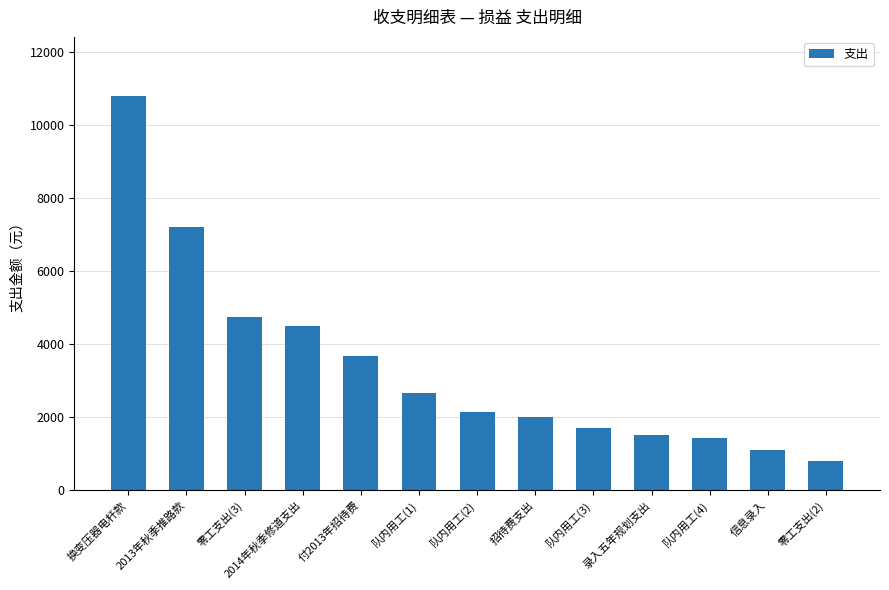

Reading left to right, what are all the values shown in this chart?

换变压器电杆款=10800	2013年秋季推路款=7200	零工支出(3)=4750	2014年秋季修道支出=4500	付2013年招待费=3670	队内用工(1)=2650	队内用工(2)=2130	招待费支出=2000	队内用工(3)=1700	录入五年规划支出=1500	队内用工(4)=1420	信息录入=1100	零工支出(2)=790